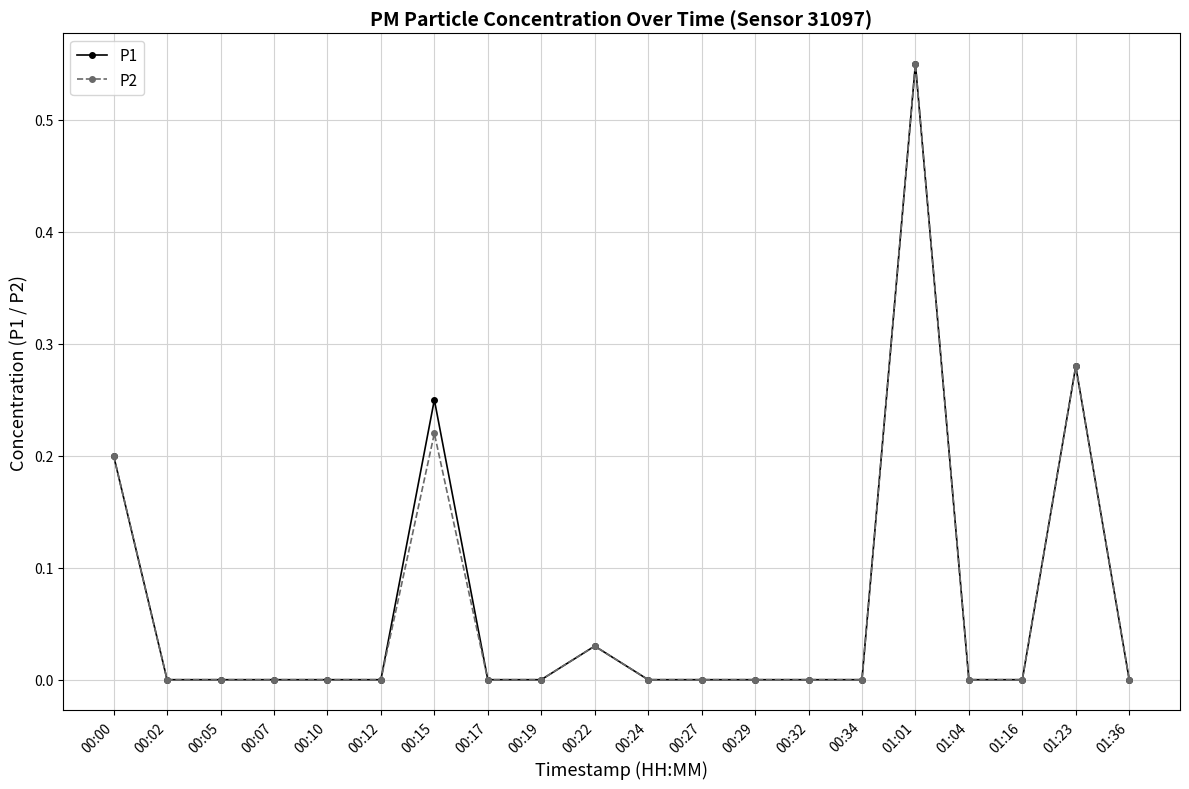

True or false: P2 has a value of 0.0 at 00:27.

True